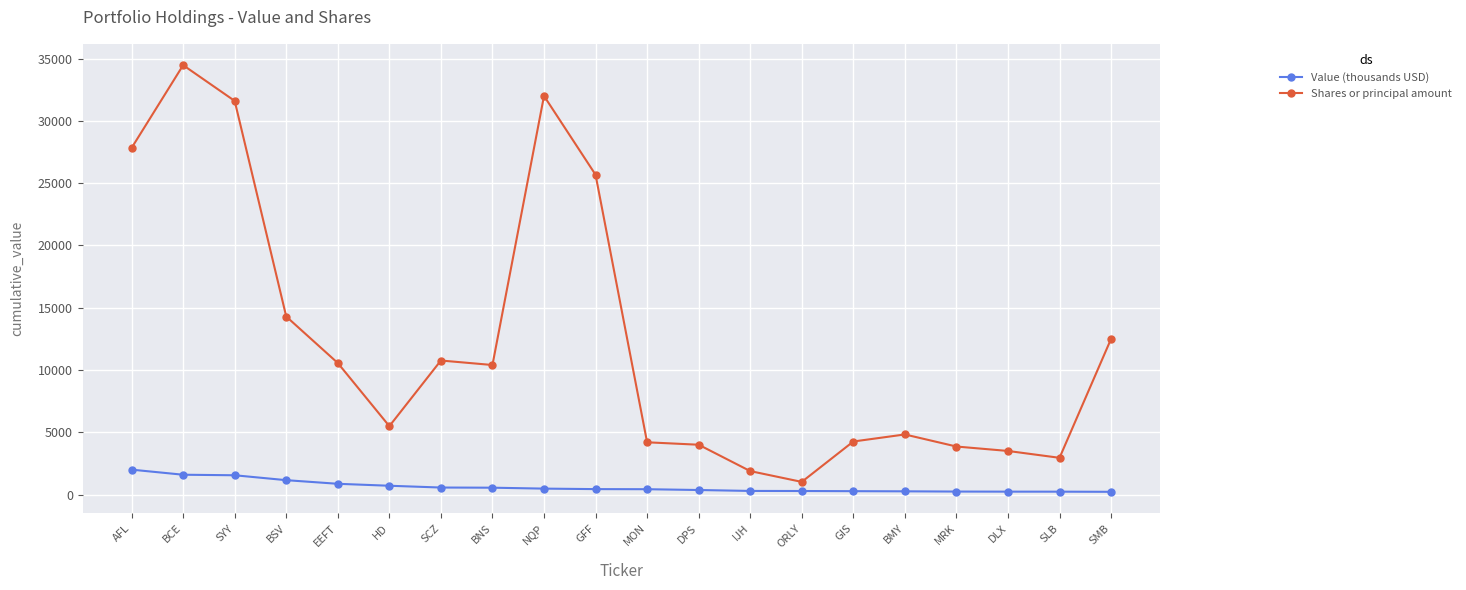

What are all the series names shown in the legend?

Value (thousands USD), Shares or principal amount